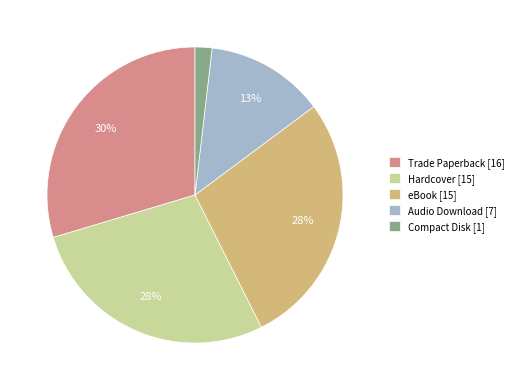

Is it true that Trade Paperback is 30% of the pie?

True